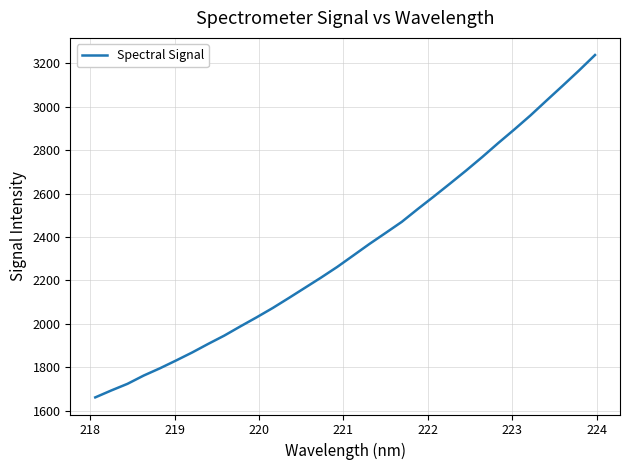

What is the minimum value shown in the chart?

1661.7